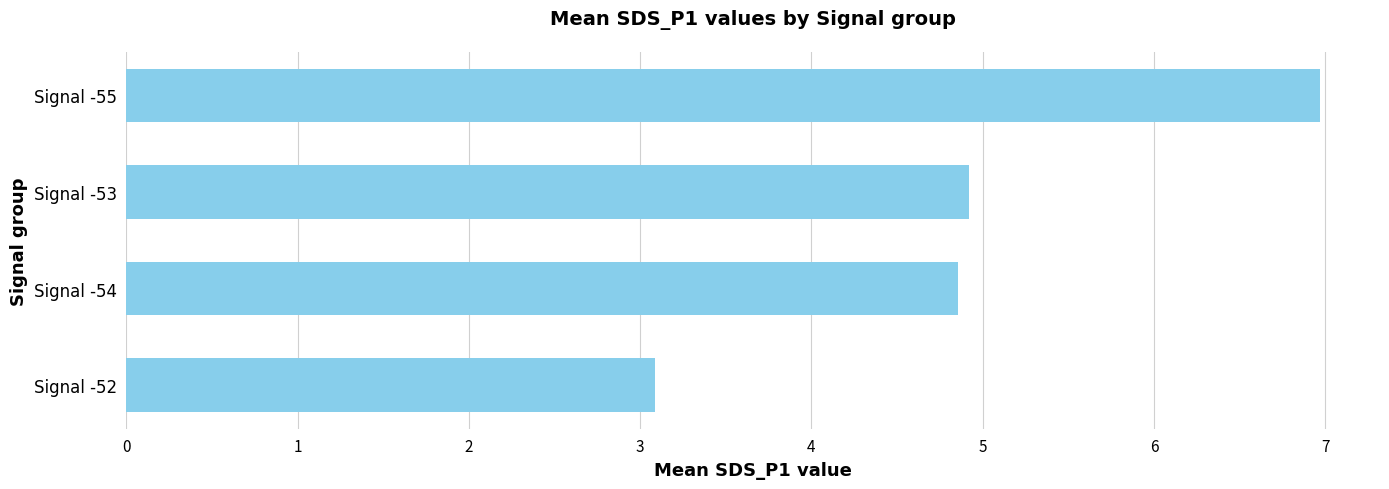

How many values are between 4 and 6?

2